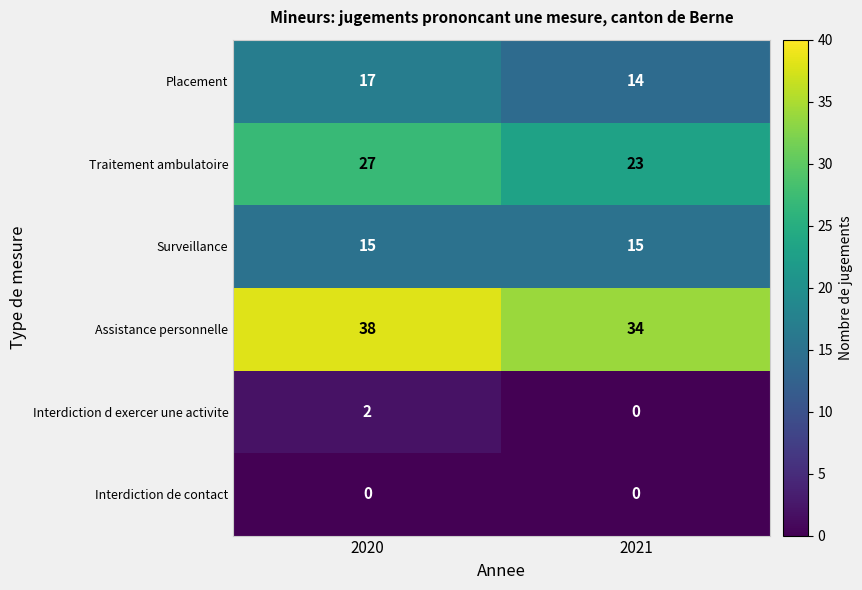

What is the difference between the highest and lowest values at 2021?

34